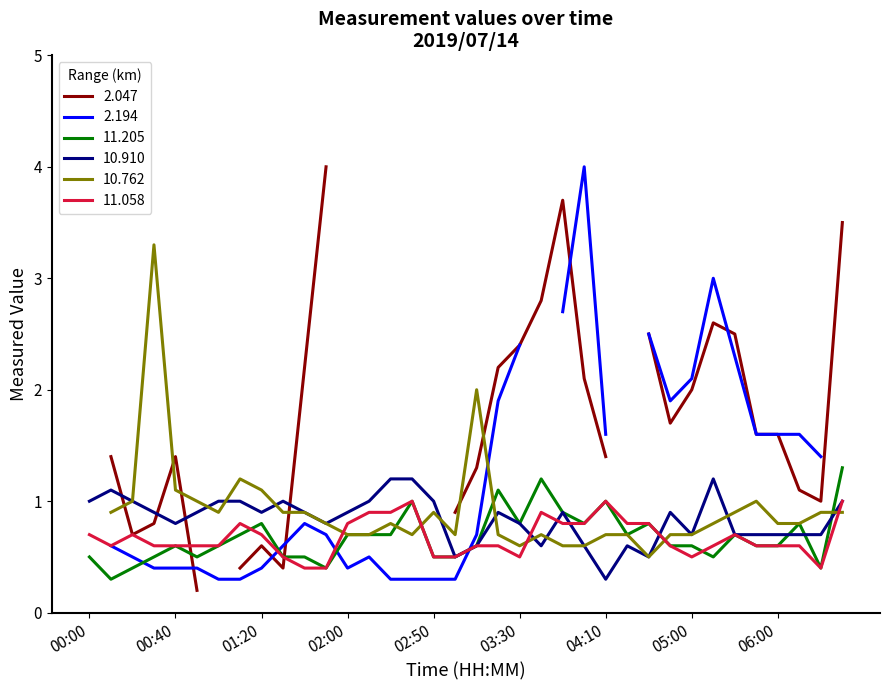

What is the sum of the 11.058 values at 2019/07/14 04:00 and 2019/07/14 04:50?

1.4